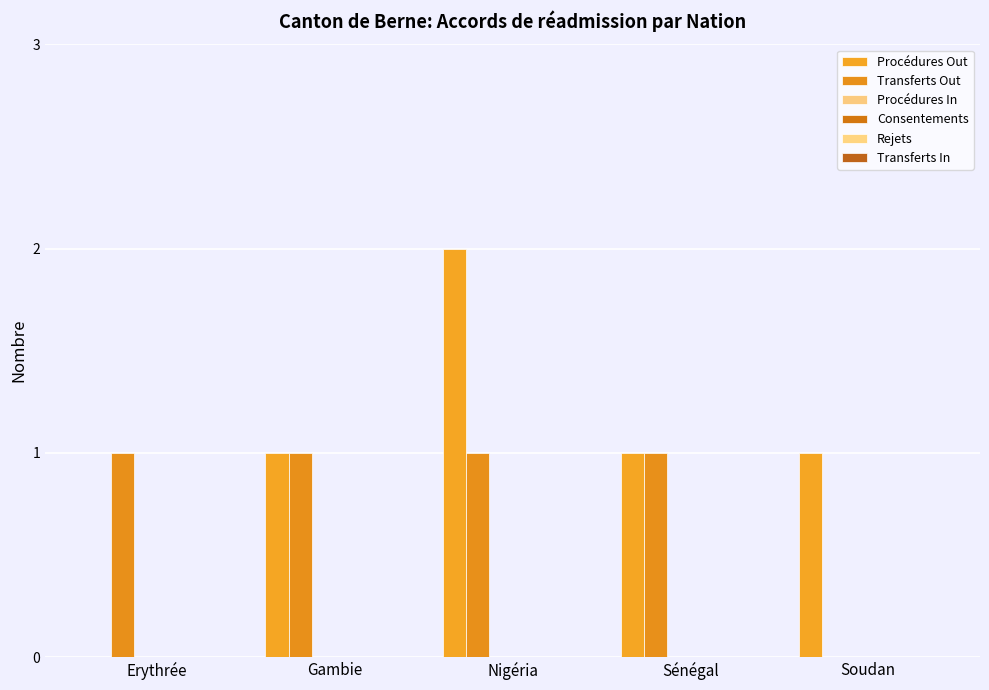

How many series are shown in this chart?

2